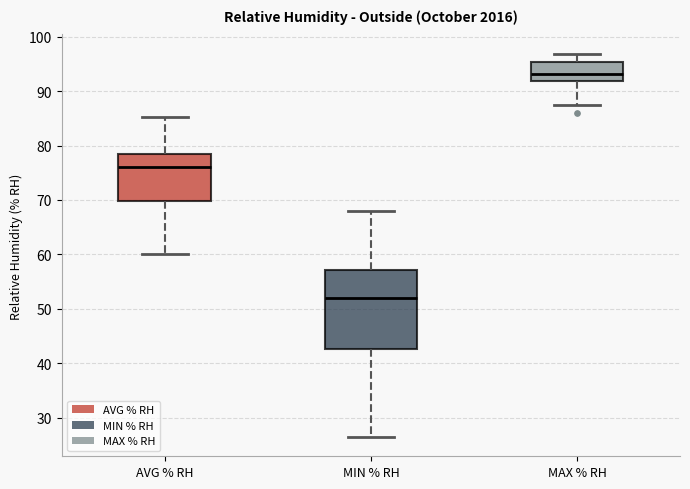

Reading left to right, read every box against the y-axis: the position of its median line, the range the box covers, and the ends of its whiskers. The values are not printed on the chart, so give them approximately, as read against the axis.

AVG % RH: median 76, box 70 to 79, whiskers 60 to 85
MIN % RH: median 52, box 43 to 57, whiskers 26 to 68
MAX % RH: median 93, box 92 to 95, whiskers 87 to 97